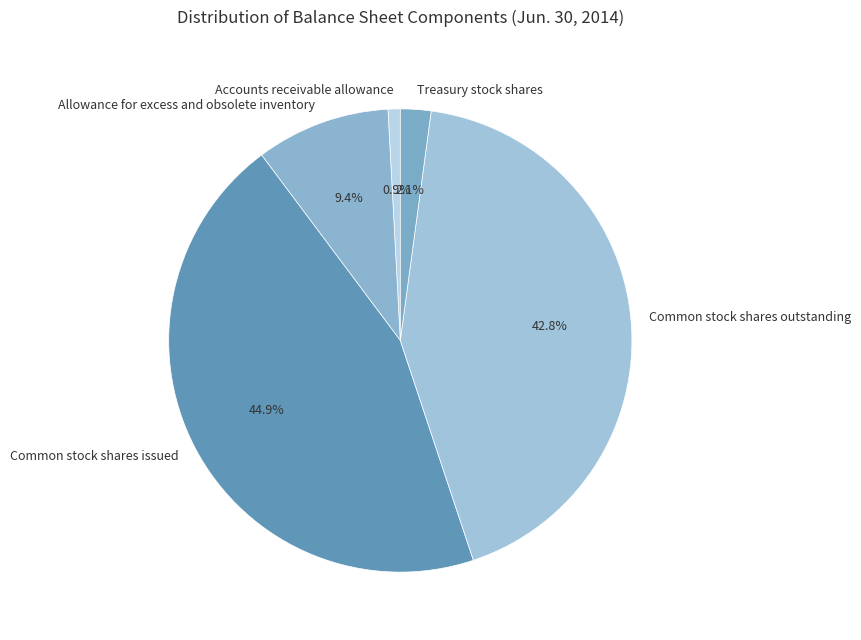

What is the smallest slice in the pie chart?

Accounts receivable allowance